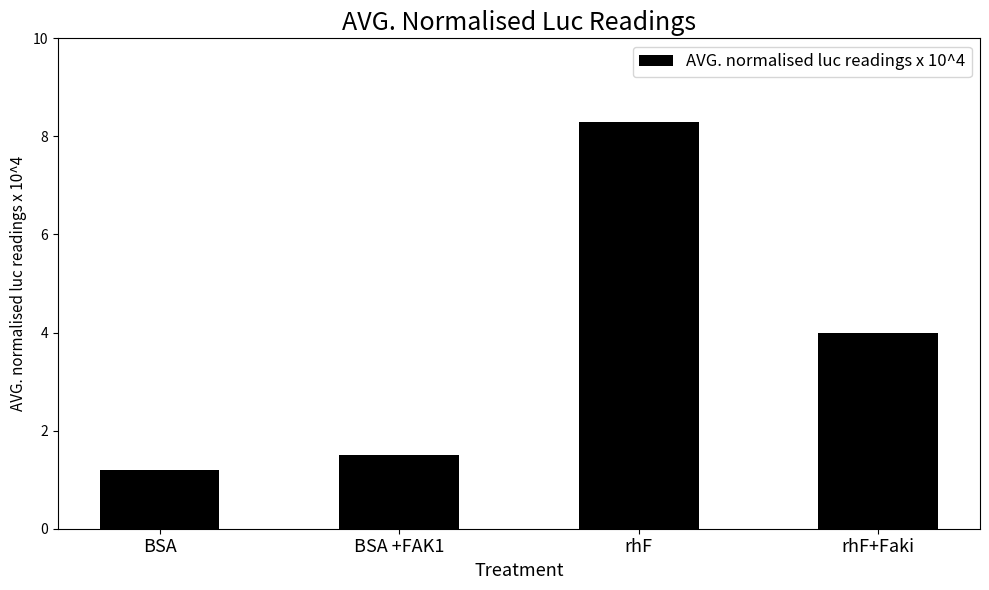

Rank the categories by value from lowest to highest.

BSA, BSA +FAK1, rhF+Faki, rhF